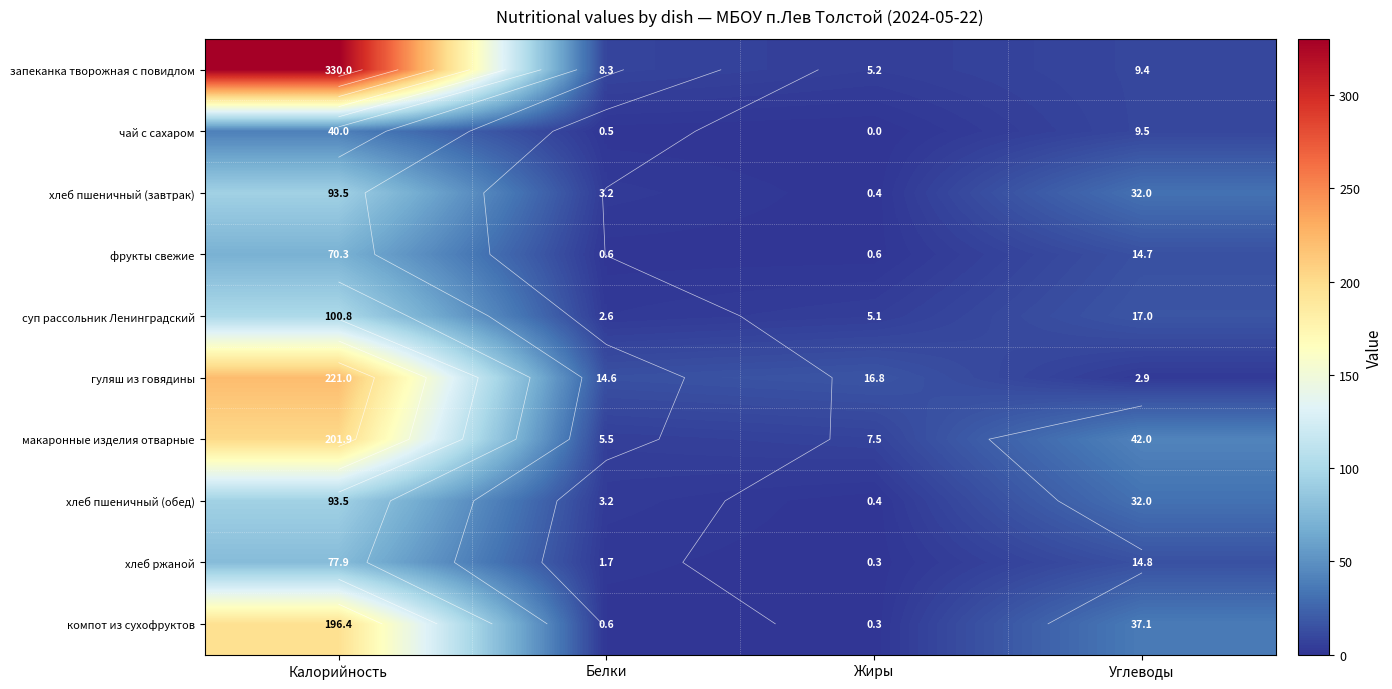

What is the maximum value for макаронные изделия отварные?

201.9